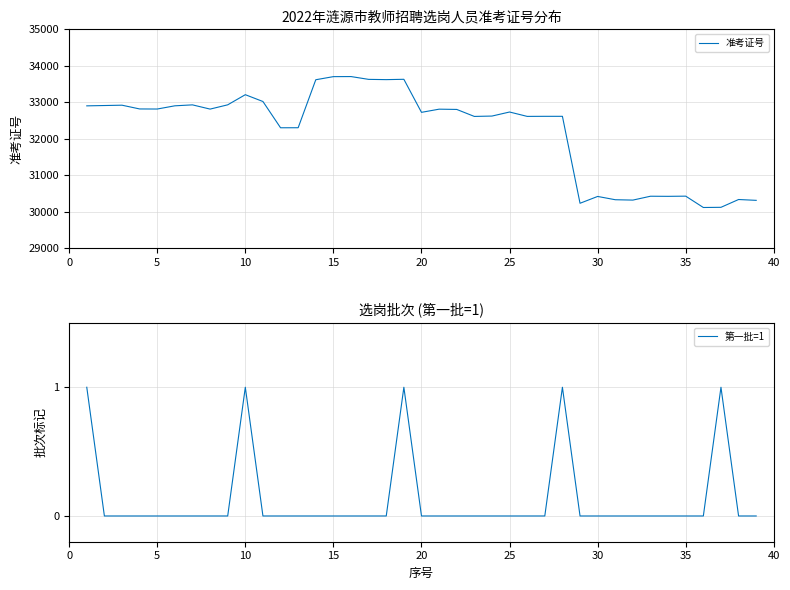

Which series has the largest total across all categories?

准考证号